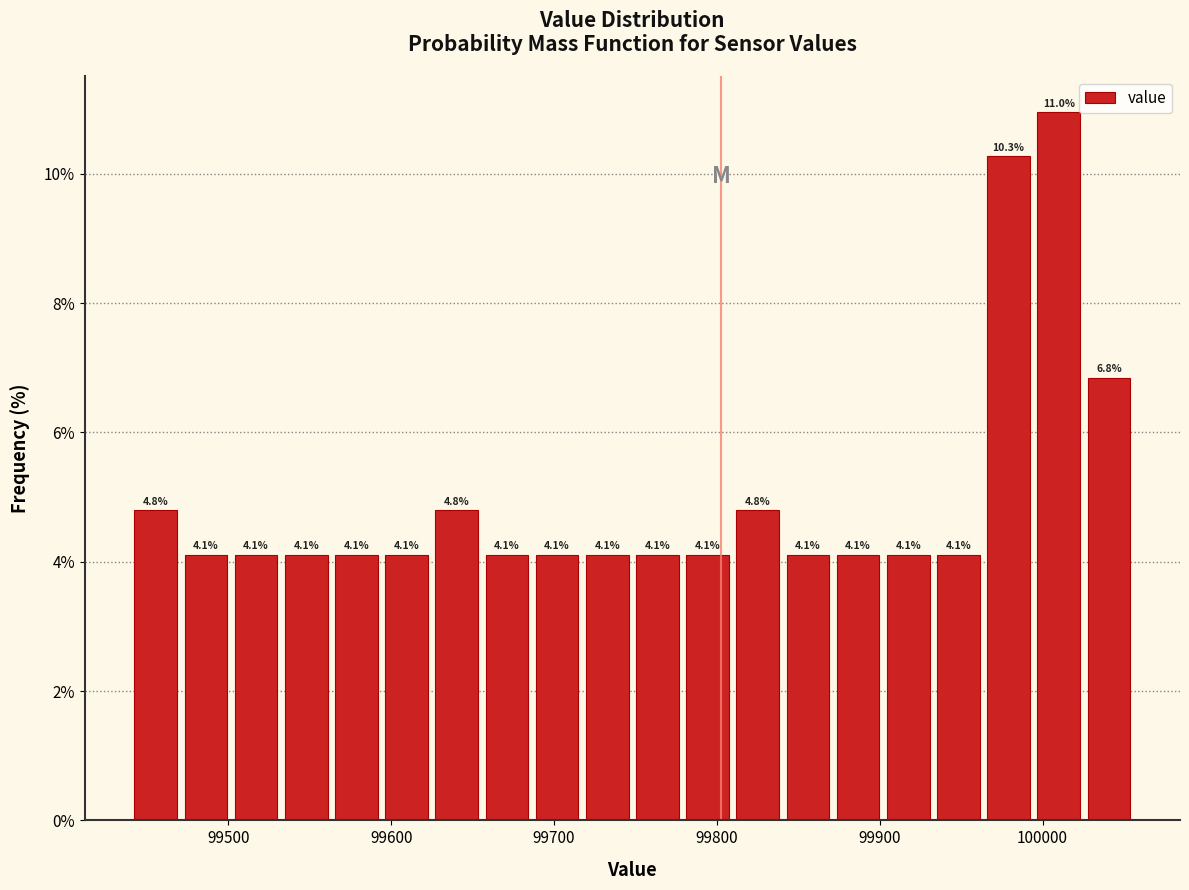

Read against the x-axis, roughly where is the centre of the tallest bar?

100010